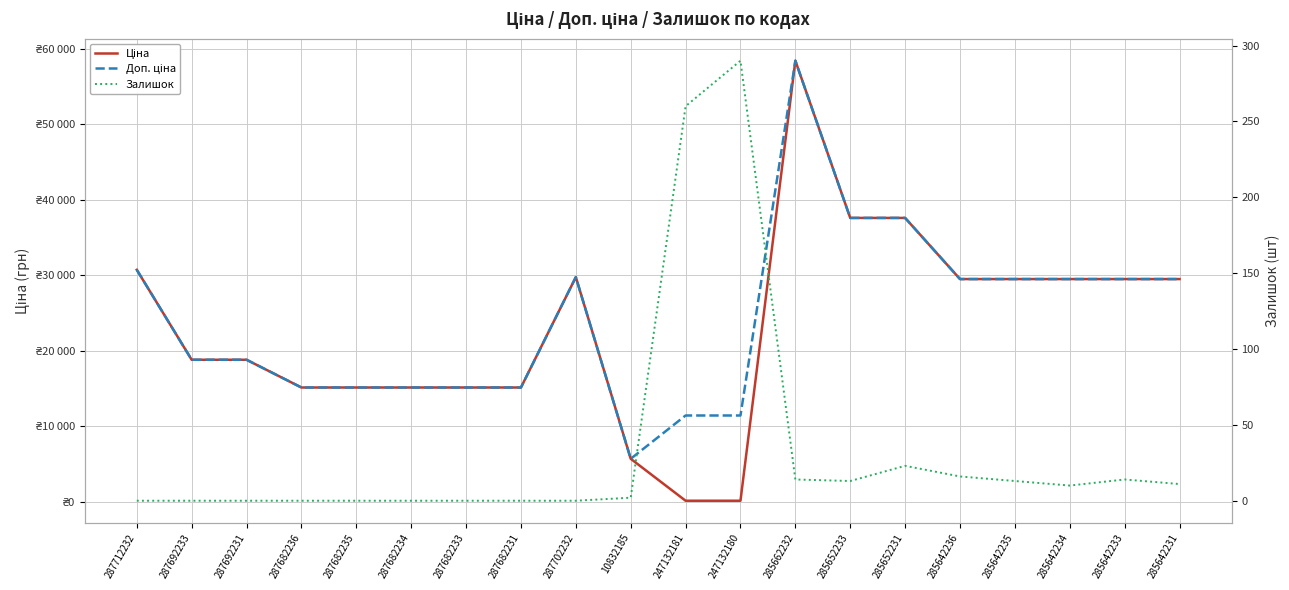

What is the approximate value of Ціна at 285652233?

37593.6